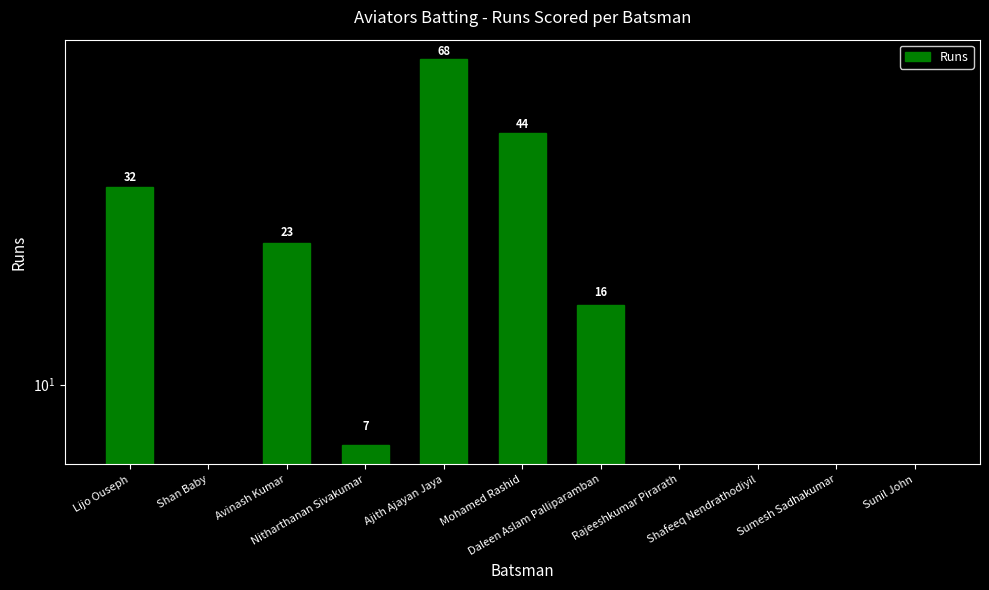

What is the difference between the maximum and second lowest values?

68